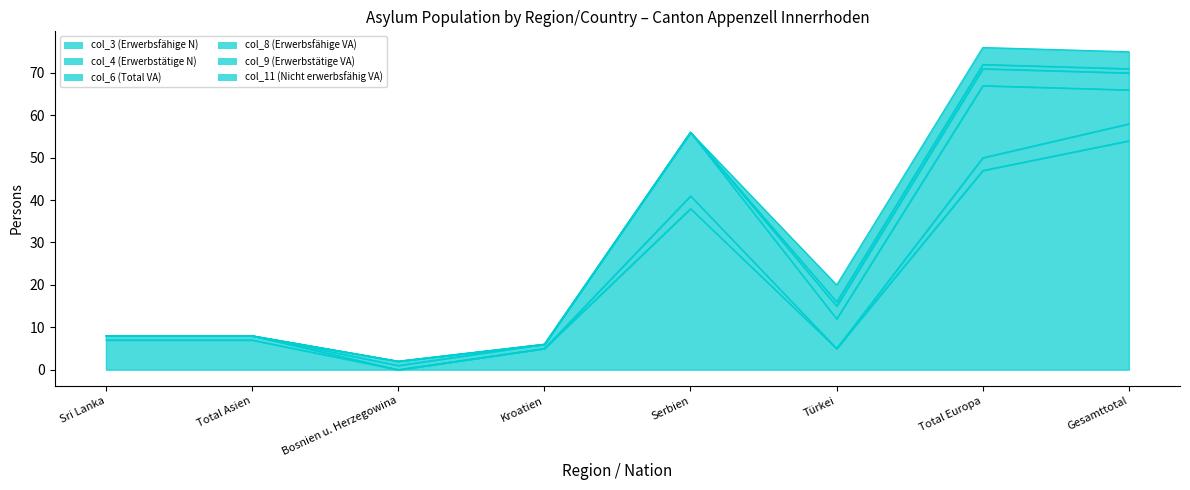

What is the label of the 5th point from the right?

Kroatien